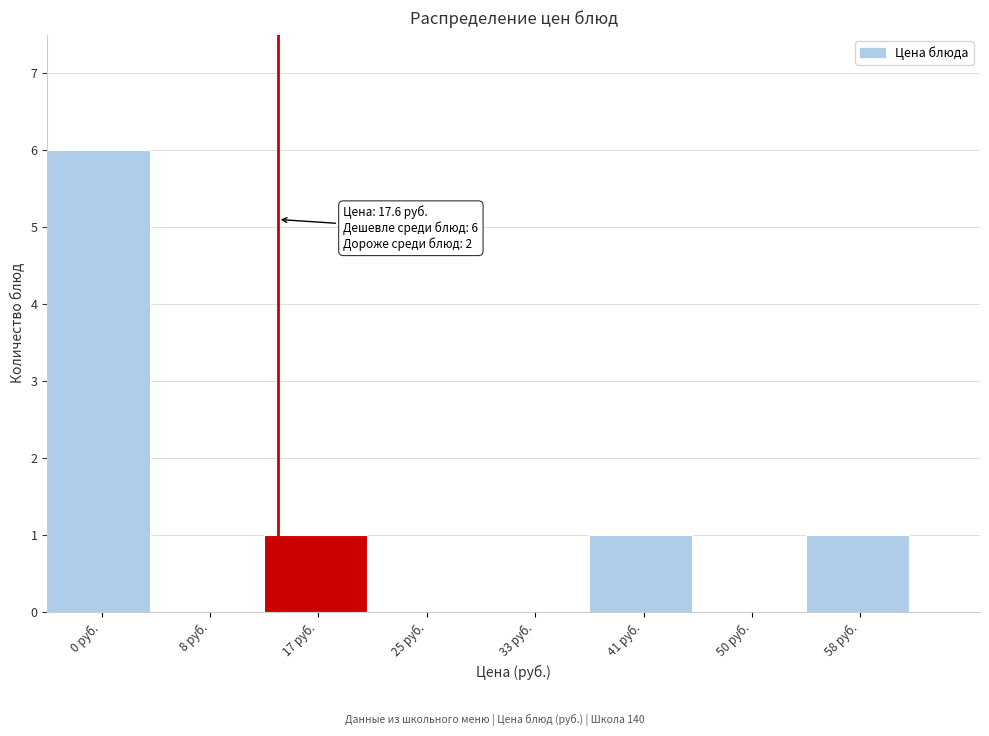

Reading right to left, list all the values displayed in this chart.

58 руб.=1	50 руб.=0	41 руб.=1	33 руб.=0	25 руб.=0	17 руб.=1	8 руб.=0	0 руб.=6